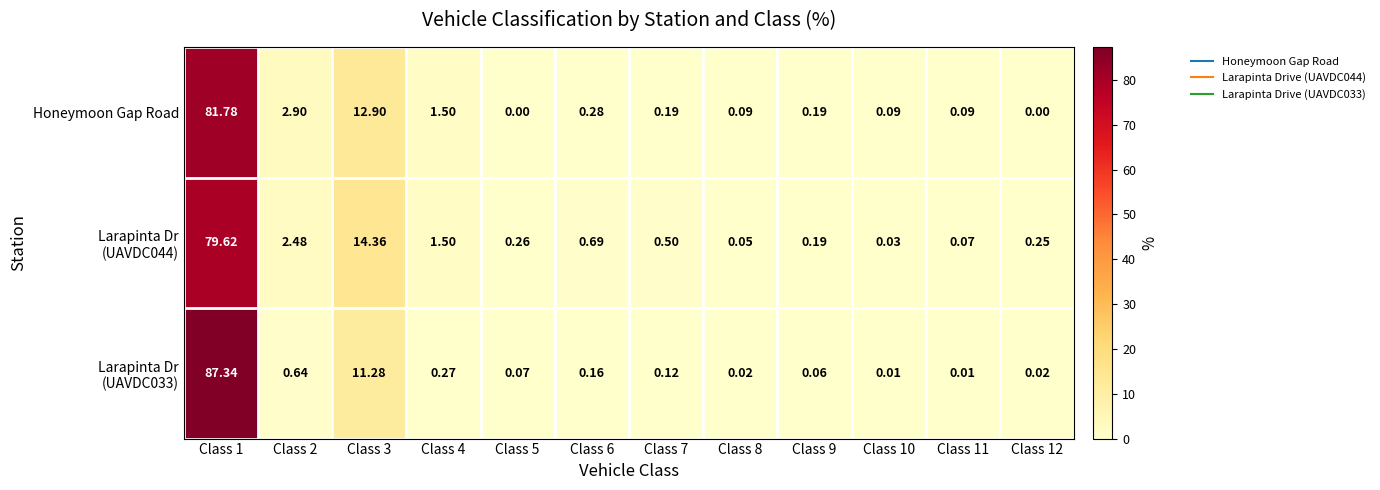

Which series has the largest total across all categories?

Honeymoon Gap Road